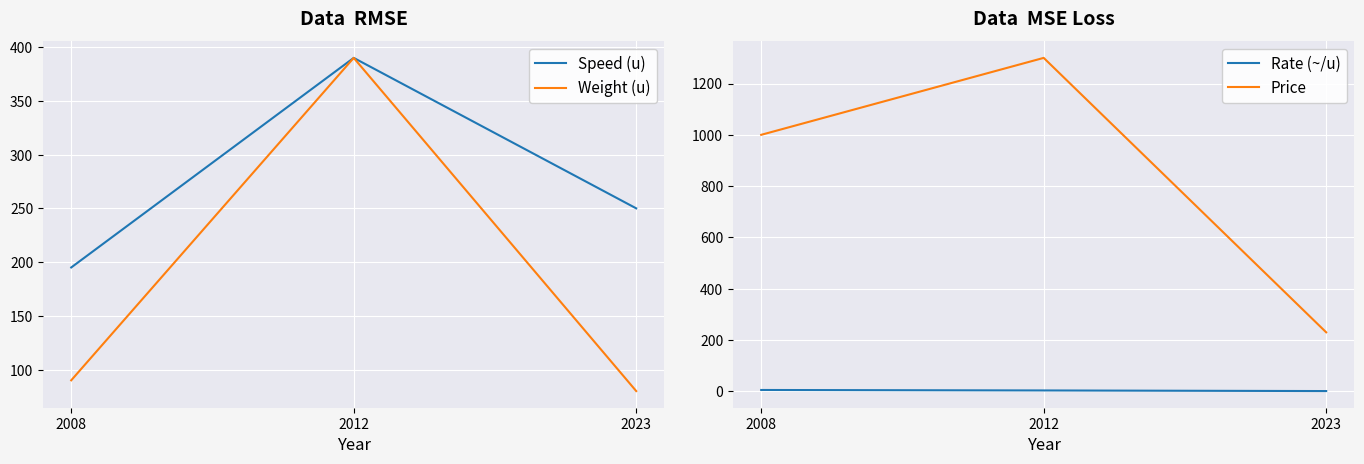

How many data points does each series have?

3